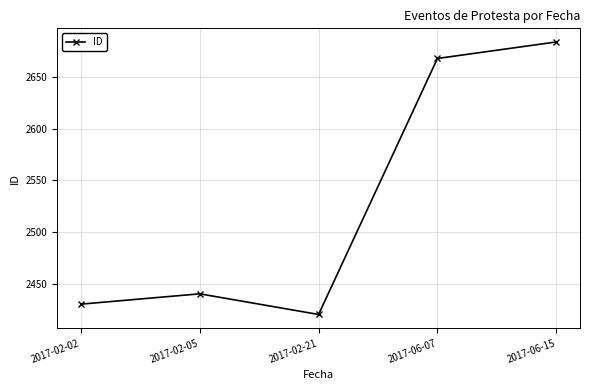

Reading left to right, list all the values displayed in this chart.

2017-02-02=2430	2017-02-05=2440	2017-02-21=2420	2017-06-07=2668	2017-06-15=2684